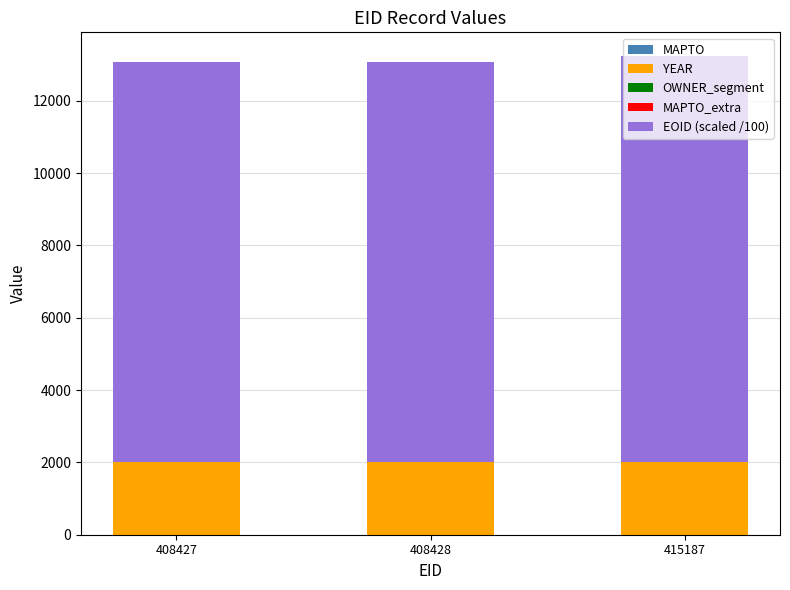

What is the highest value of the YEAR series?

2021